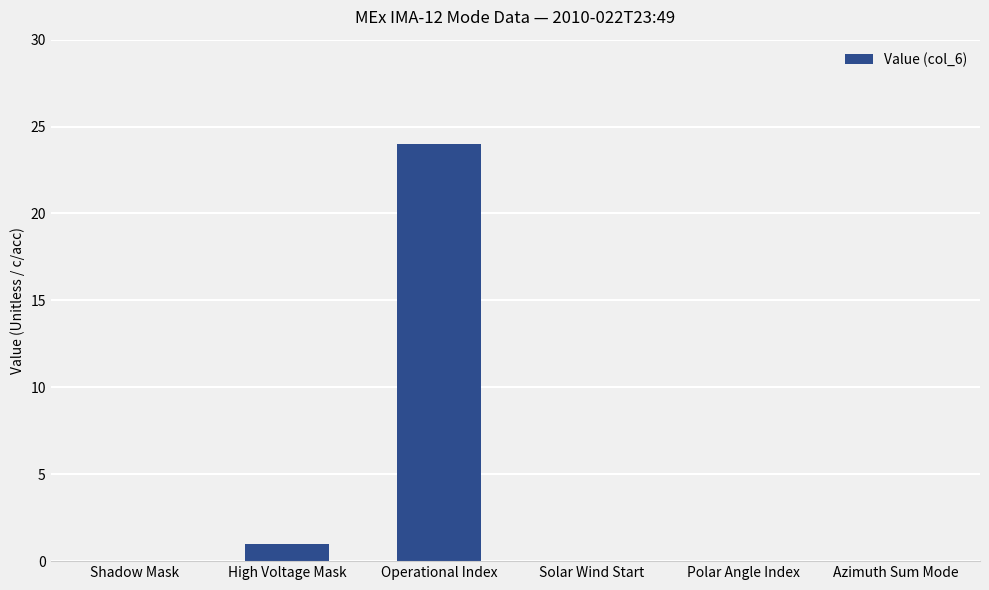

At which label is the value closest to 12?

High Voltage Mask